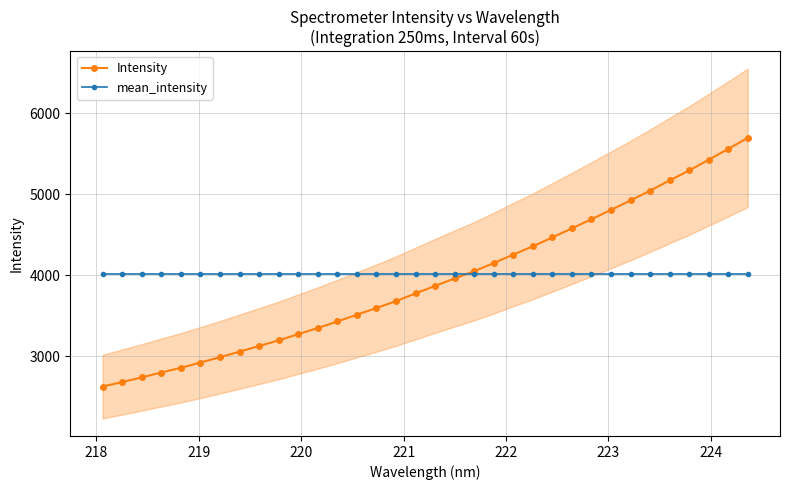

How many intersections are there between mean_intensity and Intensity?

1